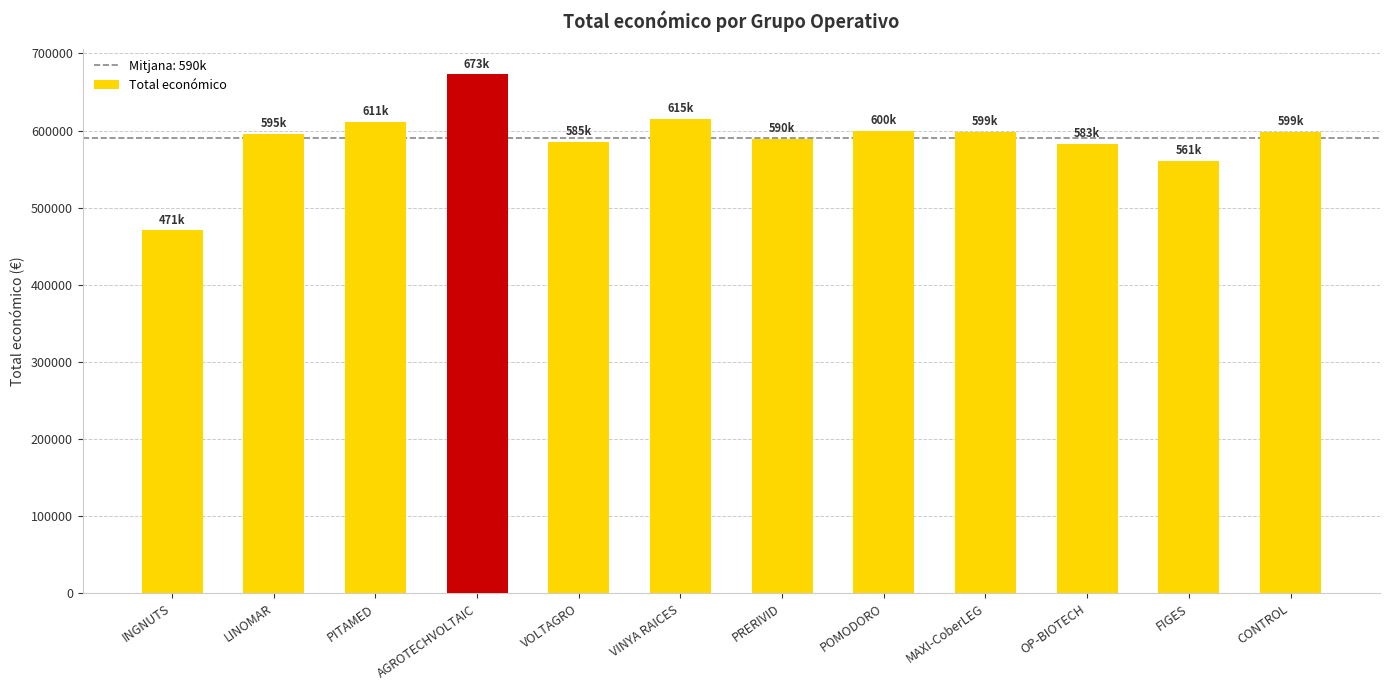

What is the label of the 4th bar from the right?

MAXI-CoberLEG